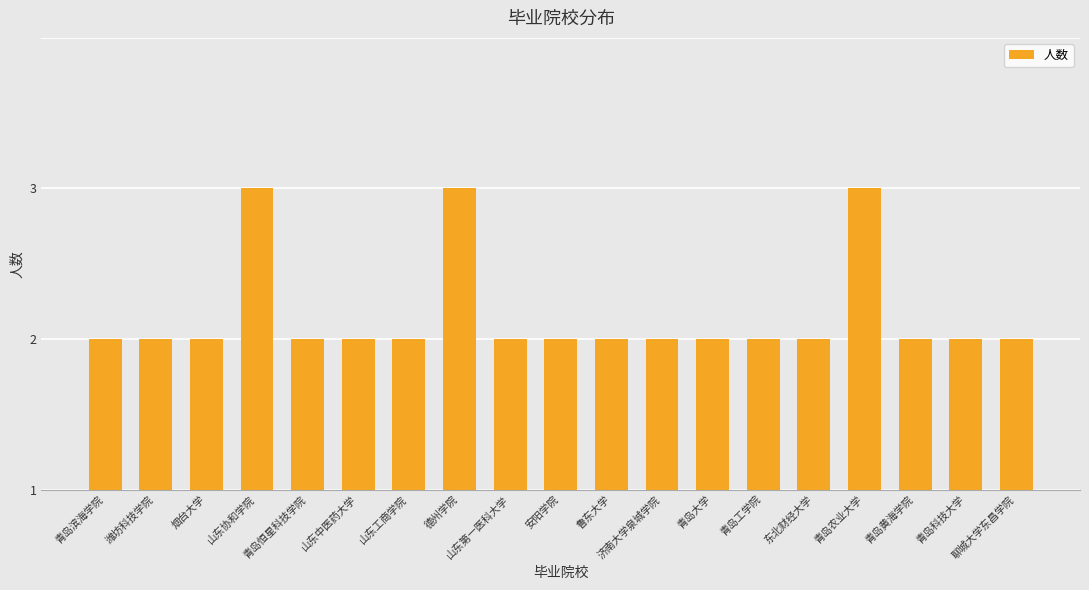

Does the chart contain any negative values?

No